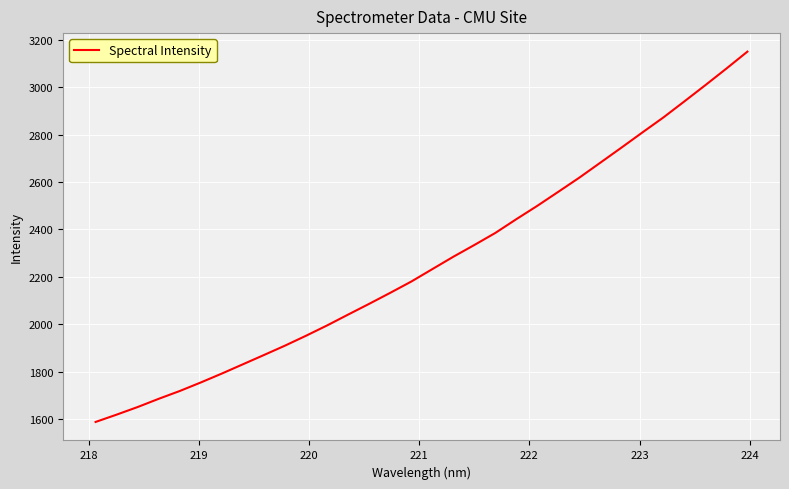

What is the difference between the maximum and minimum values?

1563.2